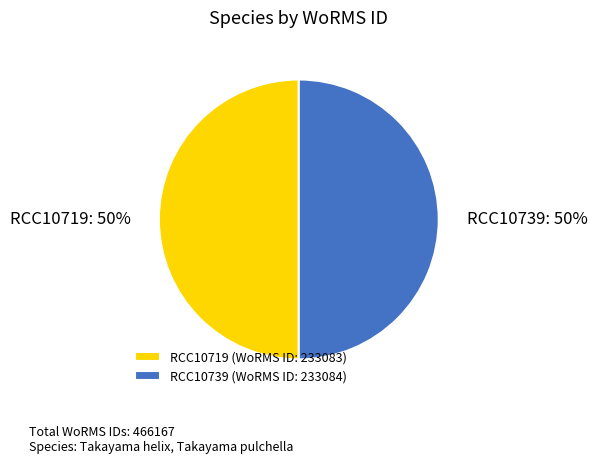

What is the ratio of the value at RCC10719 to the value at RCC10739?

1.0